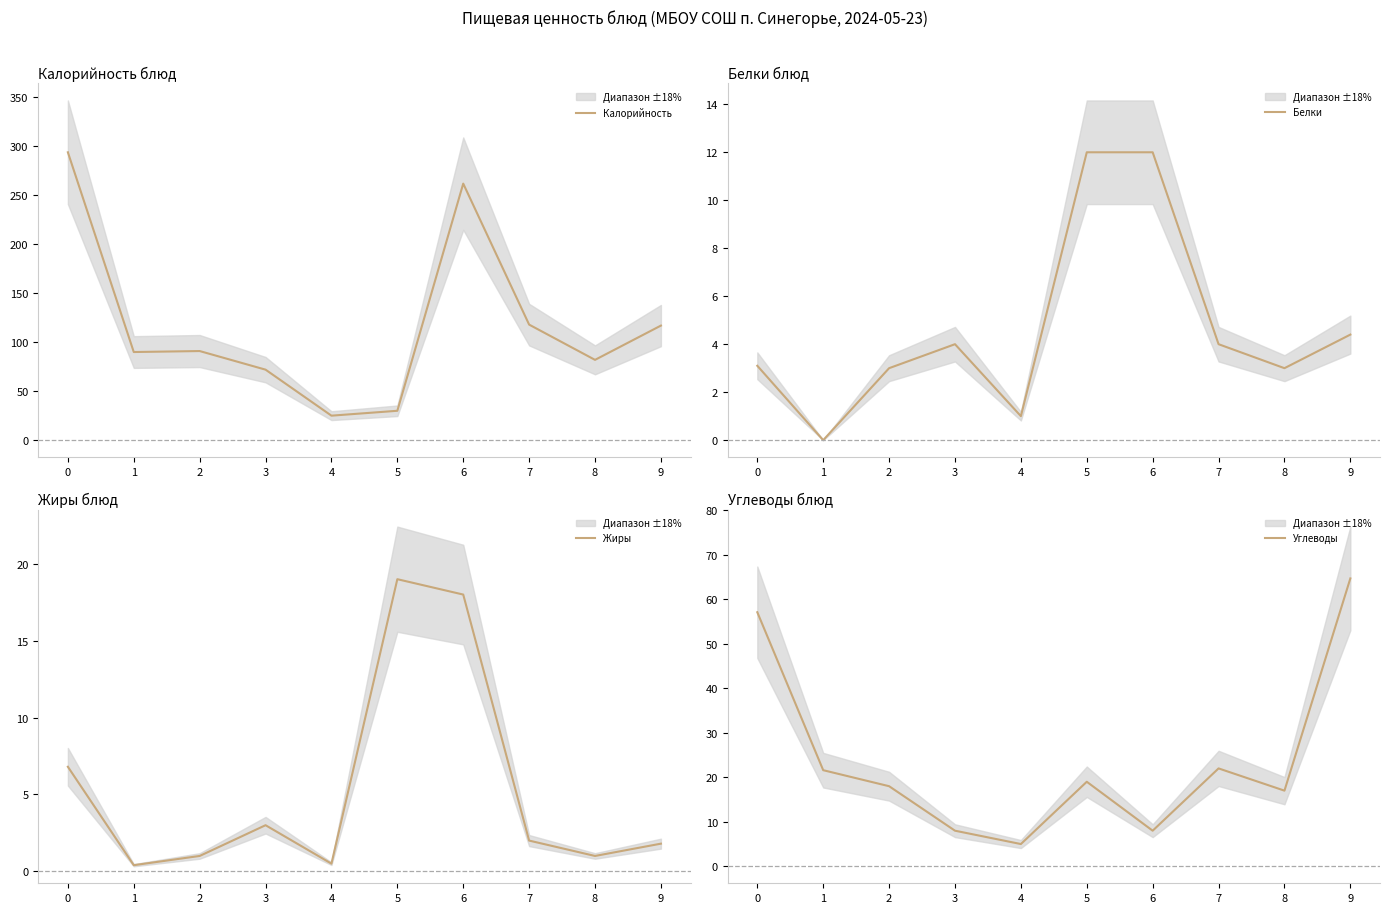

Which series has the largest range (max minus min)?

Калорийность